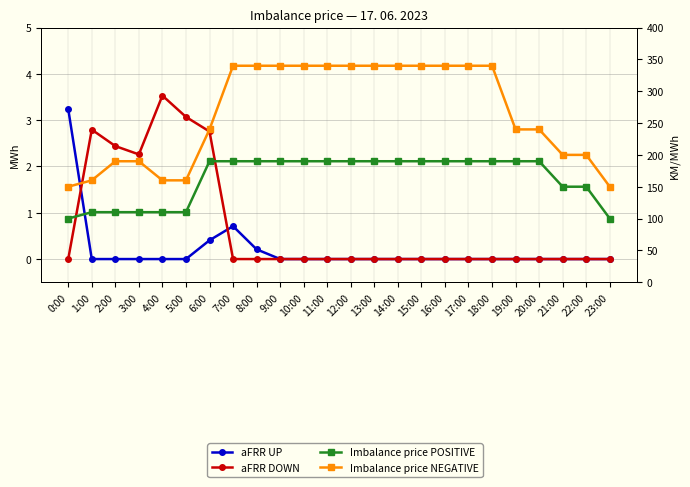

True or false: Imbalance price POSITIVE has more than 1 interior local peaks.

False